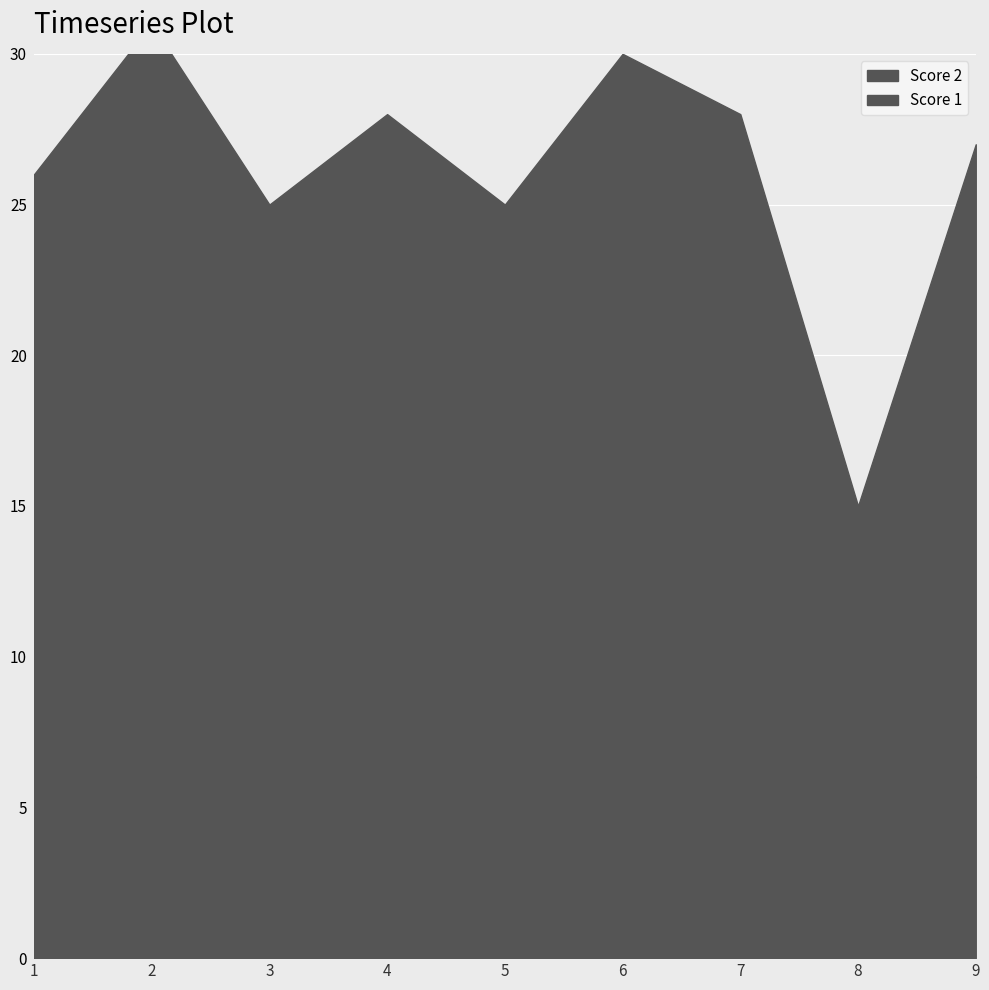

Rank the series by their maximum value, from lowest to highest.

Score 2, Score 1